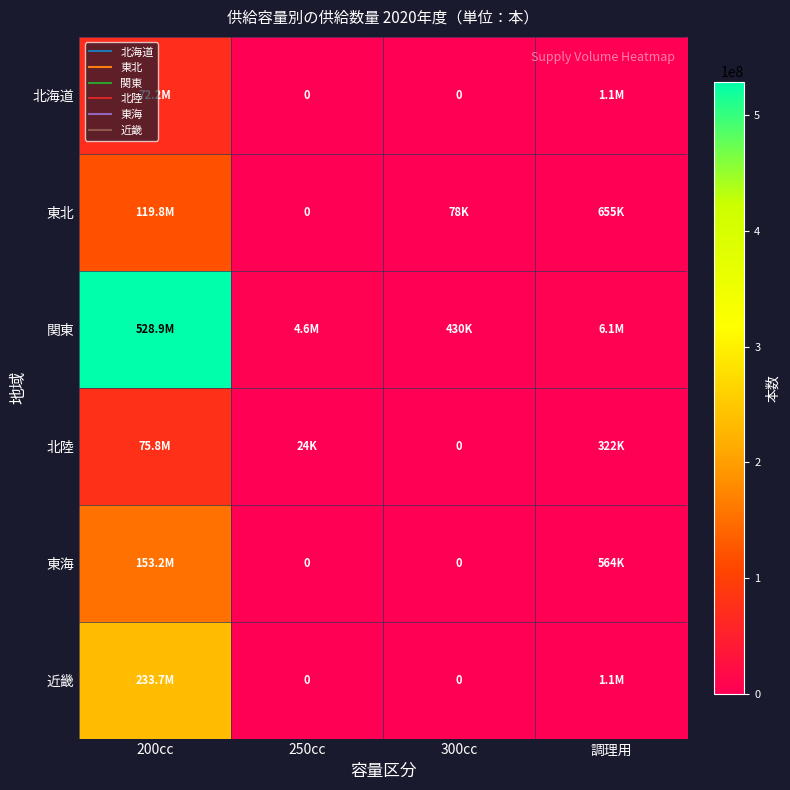

True or false: 東海 has a value of 564268 at 調理用.

True